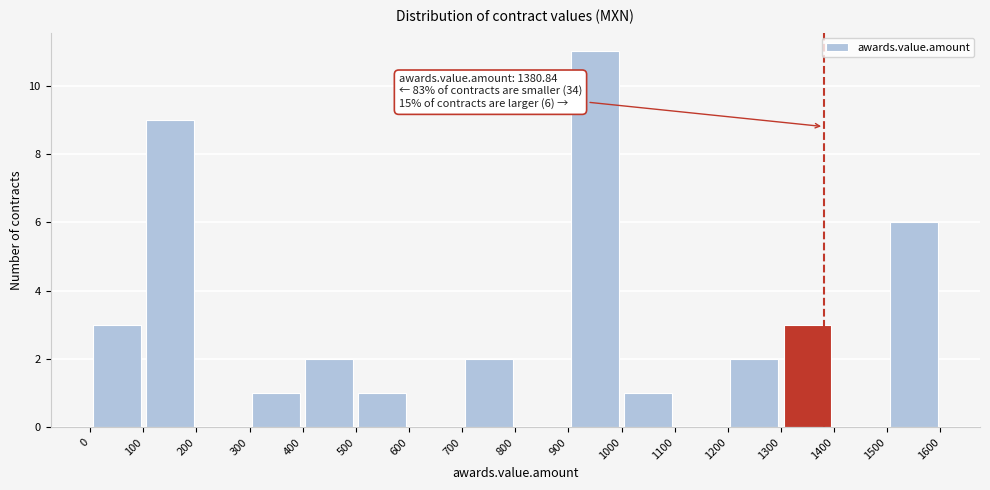

Which range on the x-axis has the tallest bar?

900 to 1000